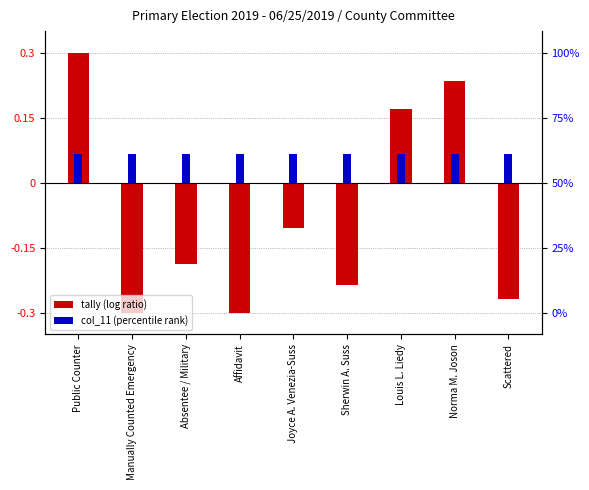

How many Tally (normalized) values are between 0 and 1?

3